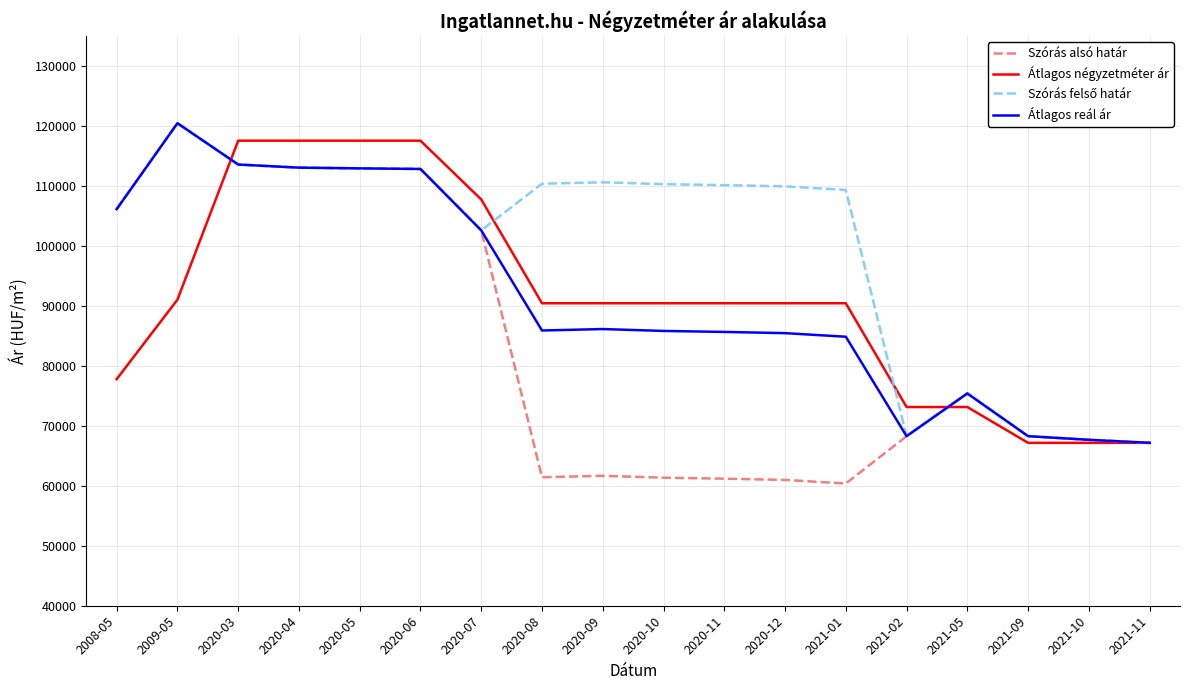

Which series has the largest range (max minus min)?

Szórás alsó határ